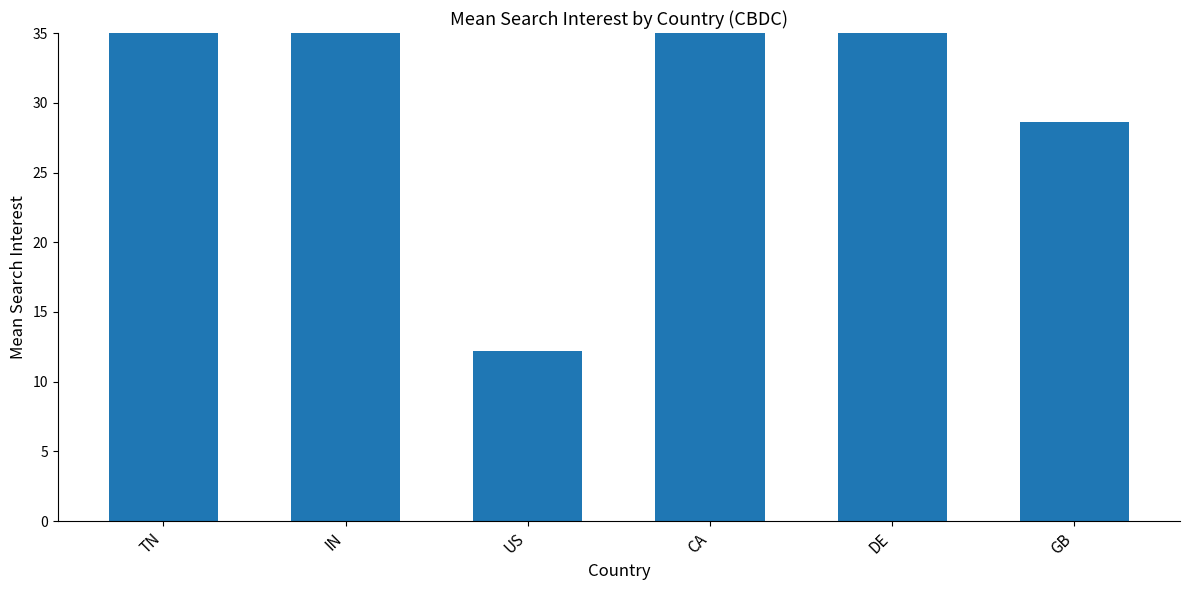

The value at DE is 36.1. True or false?

True